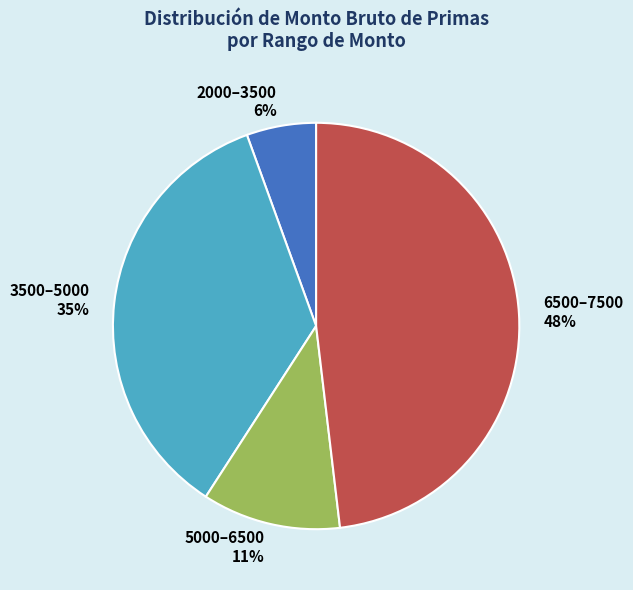

Does any single category account for the majority?

No